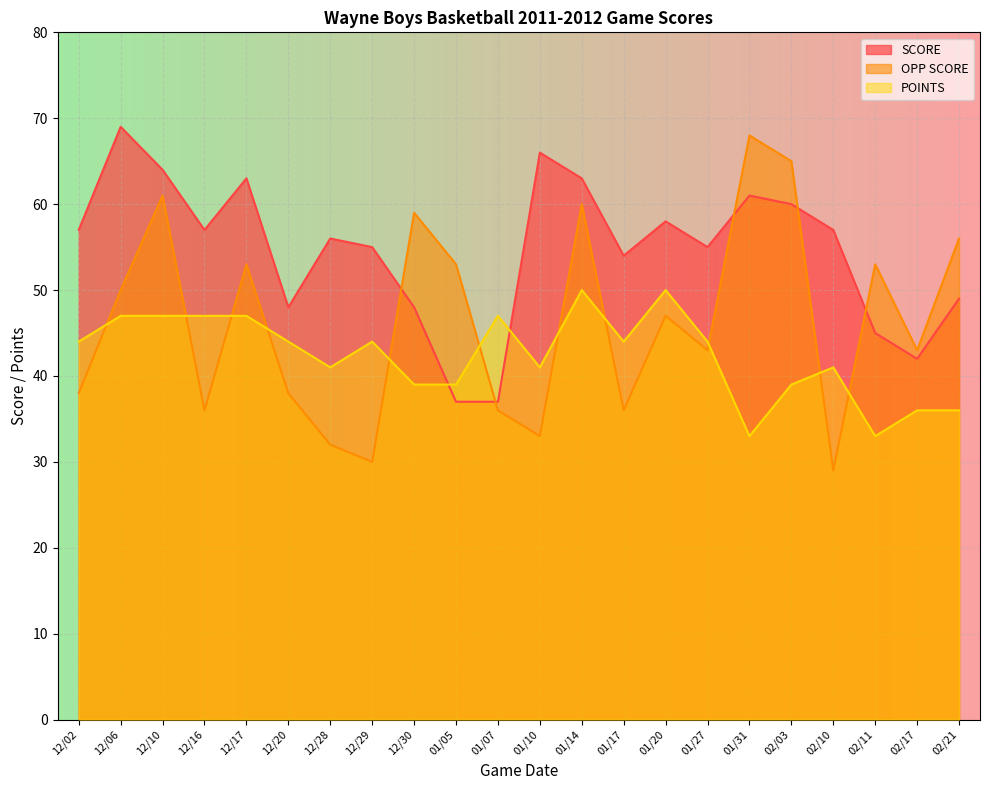

At 01/10, list the series in order from largest to smallest.

SCORE, POINTS, OPP SCORE